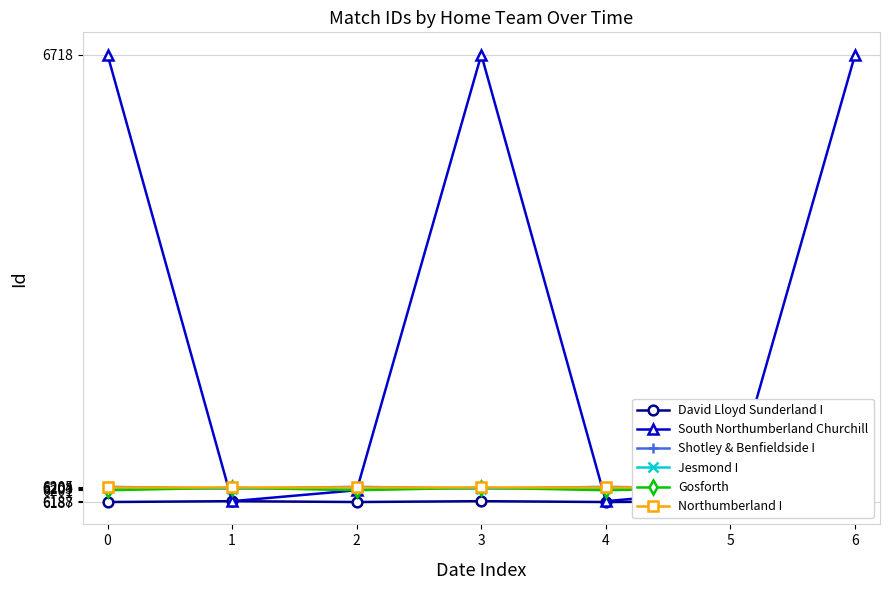

What is the approximate value of Northumberland I at 3?

6205